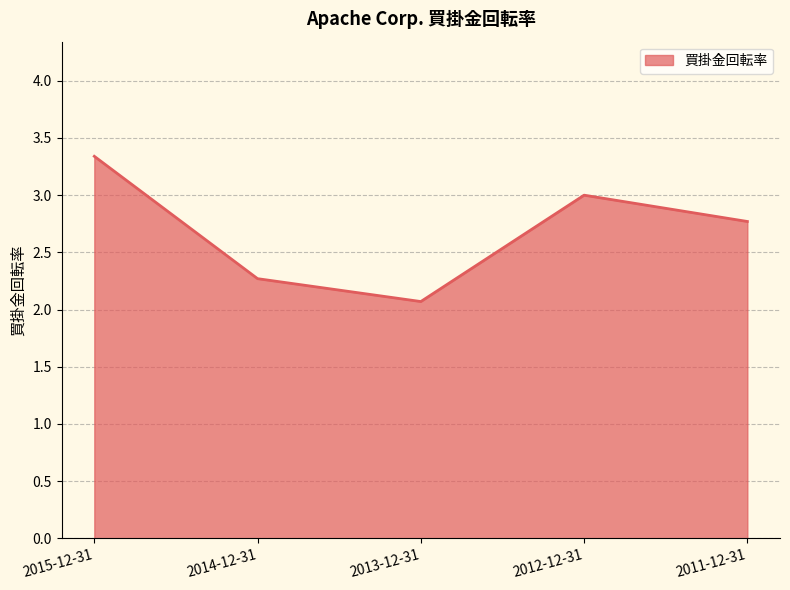

What is the difference between the second highest and second lowest values?

0.7